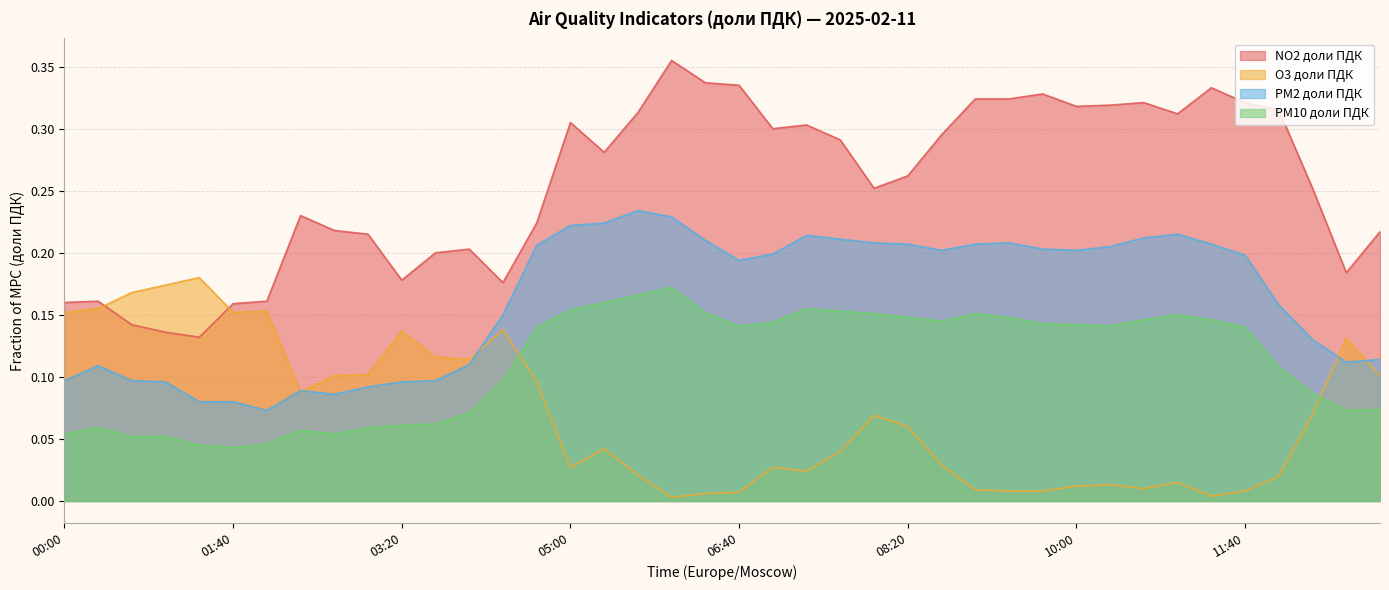

After their last crossing, which series has the higher values: NO2 доли ПДК or O3 доли ПДК?

NO2 доли ПДК